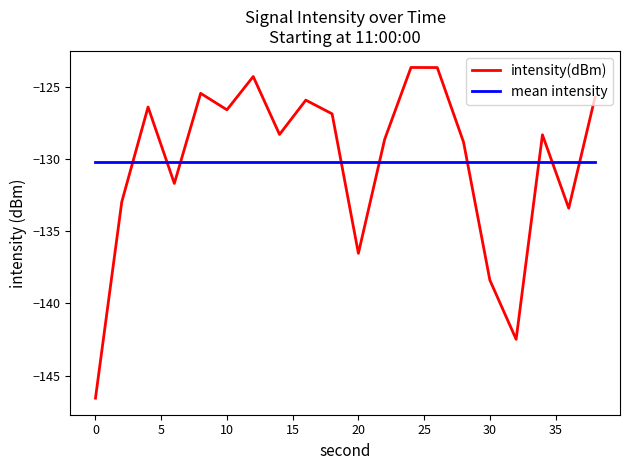

What is the sum of all mean intensity values?

-2605.0